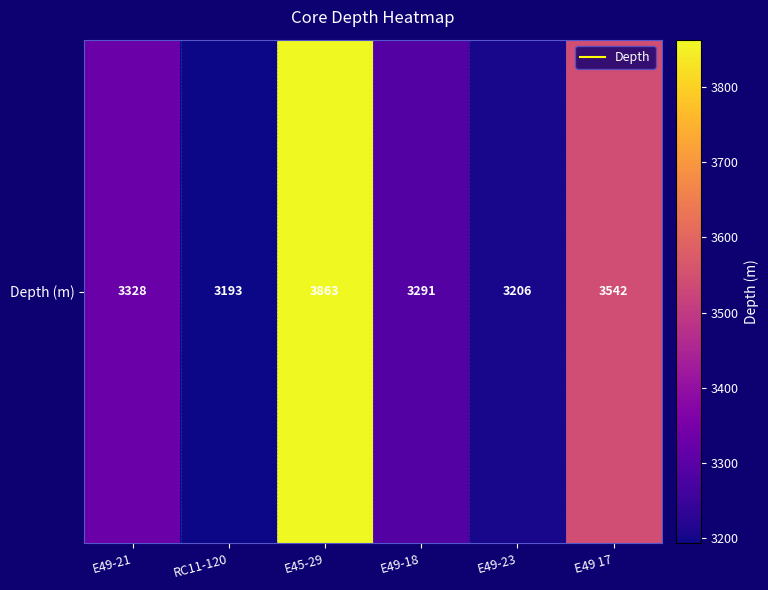

How many data points are less than 3328?

3